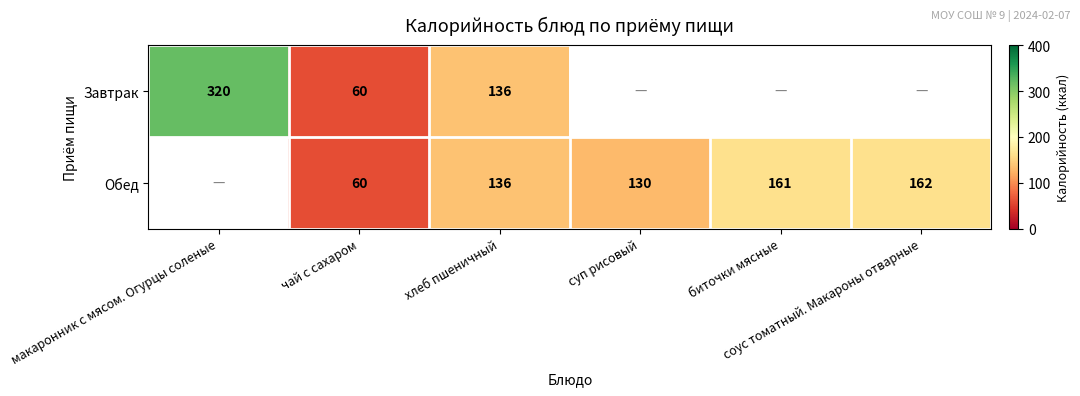

What is the total value across all series at чай с сахаром?

120